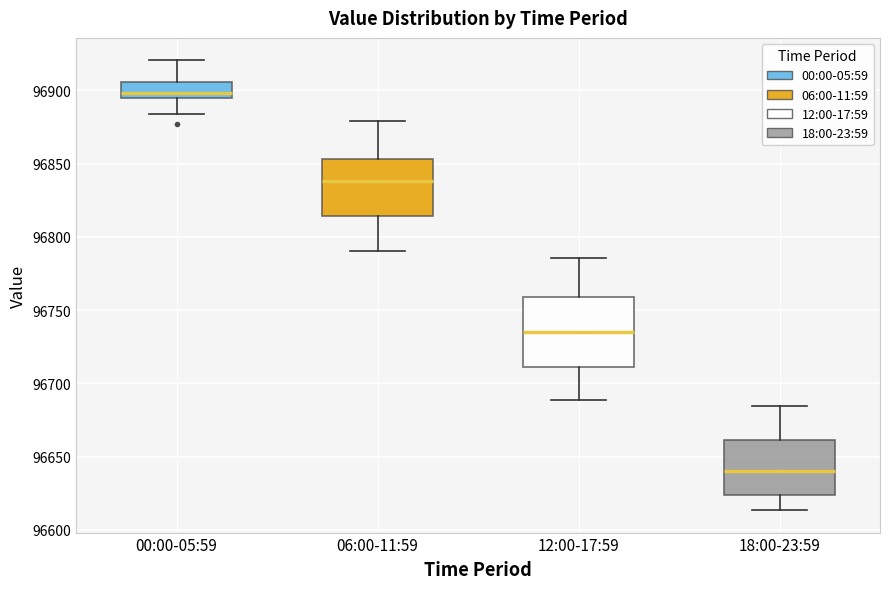

Reading left to right, read every box against the y-axis: the position of its median line, the range the box covers, and the ends of its whiskers. The values are not printed on the chart, so give them approximately, as read against the axis.

00:00-05:59: median 96900, box 96895 to 96905, whiskers 96885 to 96920
06:00-11:59: median 96840, box 96815 to 96855, whiskers 96790 to 96880
12:00-17:59: median 96735, box 96710 to 96760, whiskers 96690 to 96785
18:00-23:59: median 96640, box 96625 to 96660, whiskers 96615 to 96685